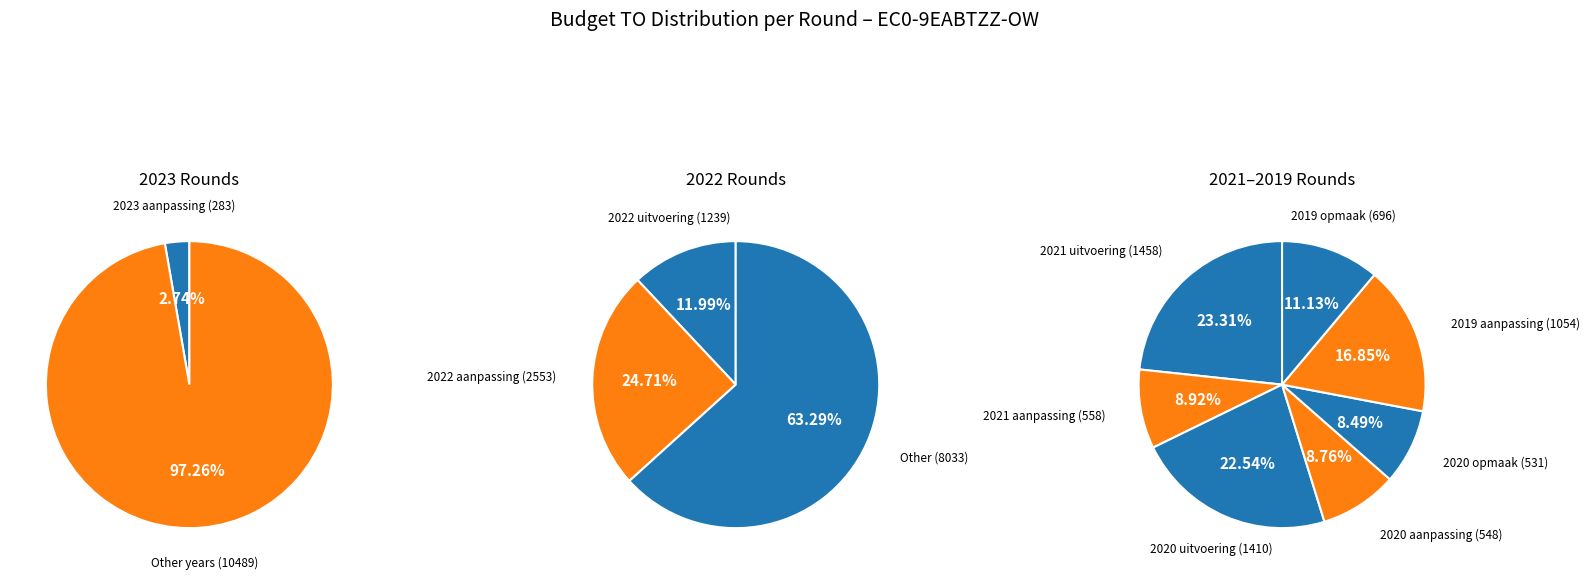

Do 2022 uitvoering (1239) and 2021 uitvoering (1458) together represent more than half of the pie?

No